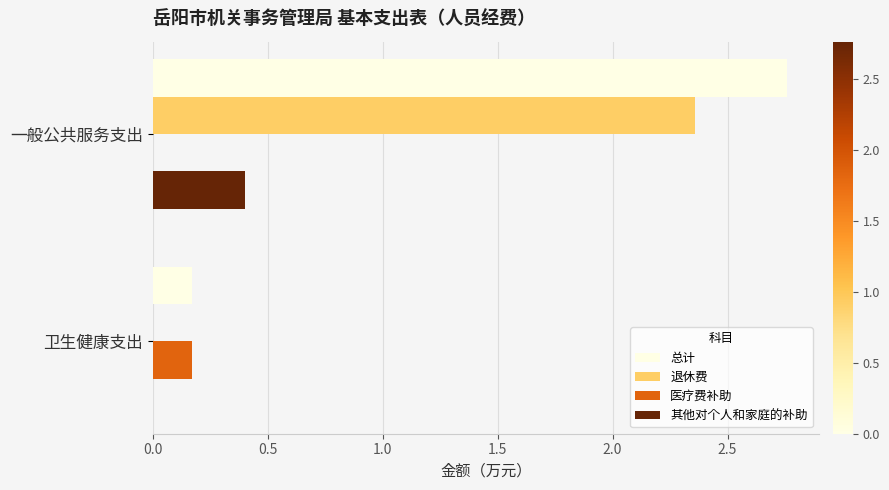

Count the 退休费 values in the range 0 to 2.

1